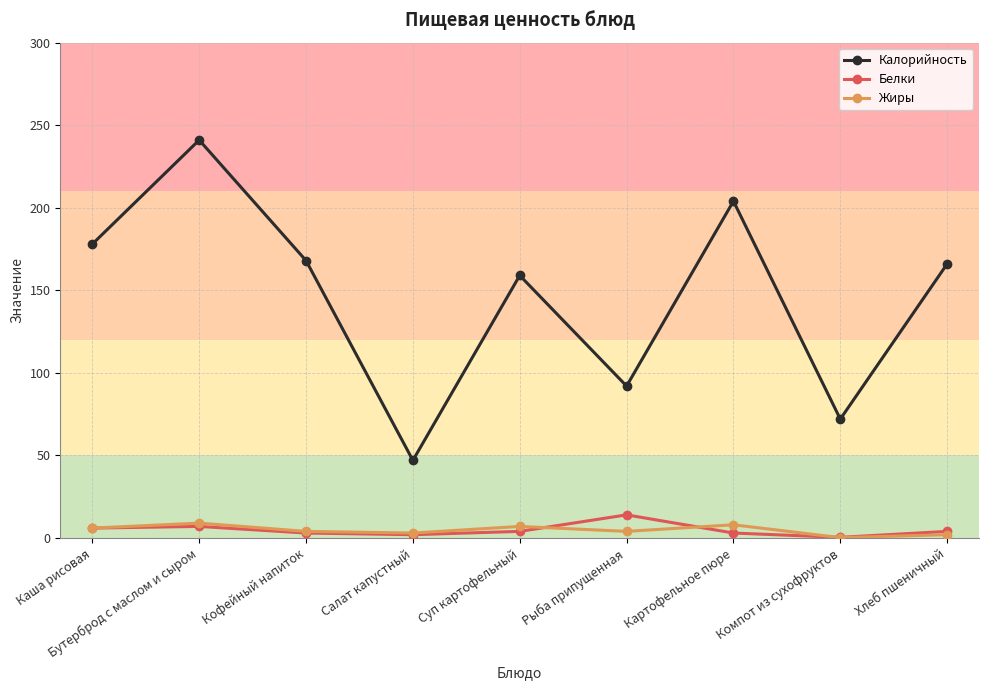

At which label does Калорийность reach its minimum?

Салат капустный